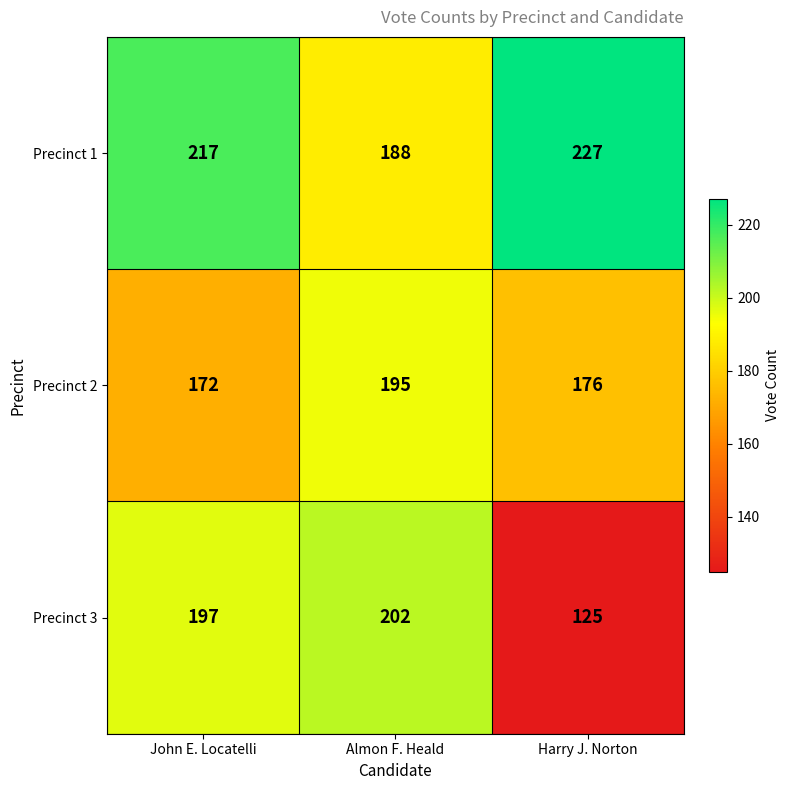

List the series in order of their overall mean, lowest first.

Precinct 3, Precinct 2, Precinct 1